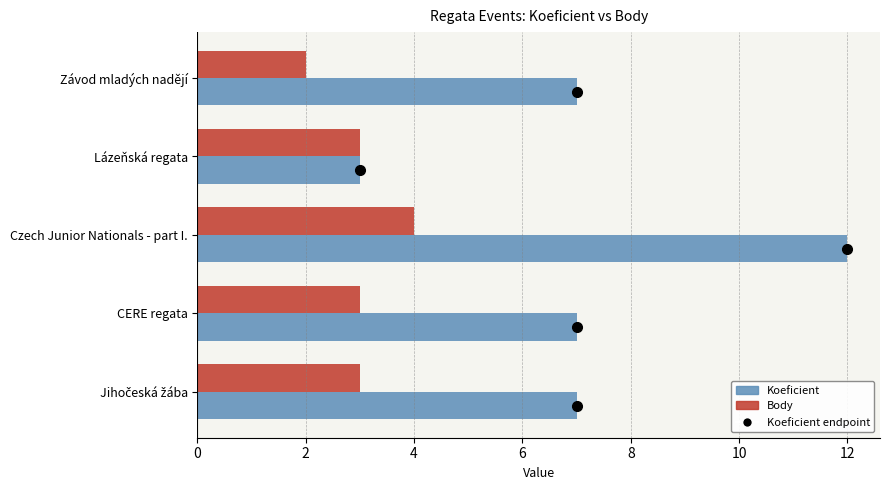

List the series in order of their overall mean, highest first.

Koeficient, Body